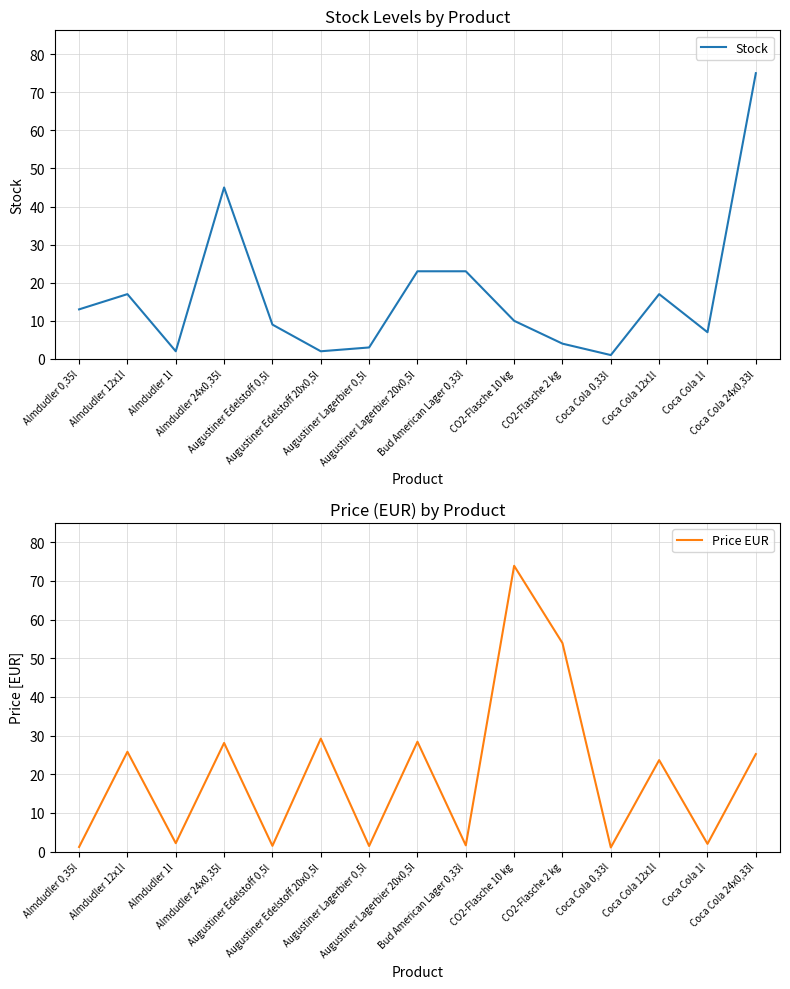

Which series changed the most between Almdudler 1l and Almdudler 24x0,35l?

Stock